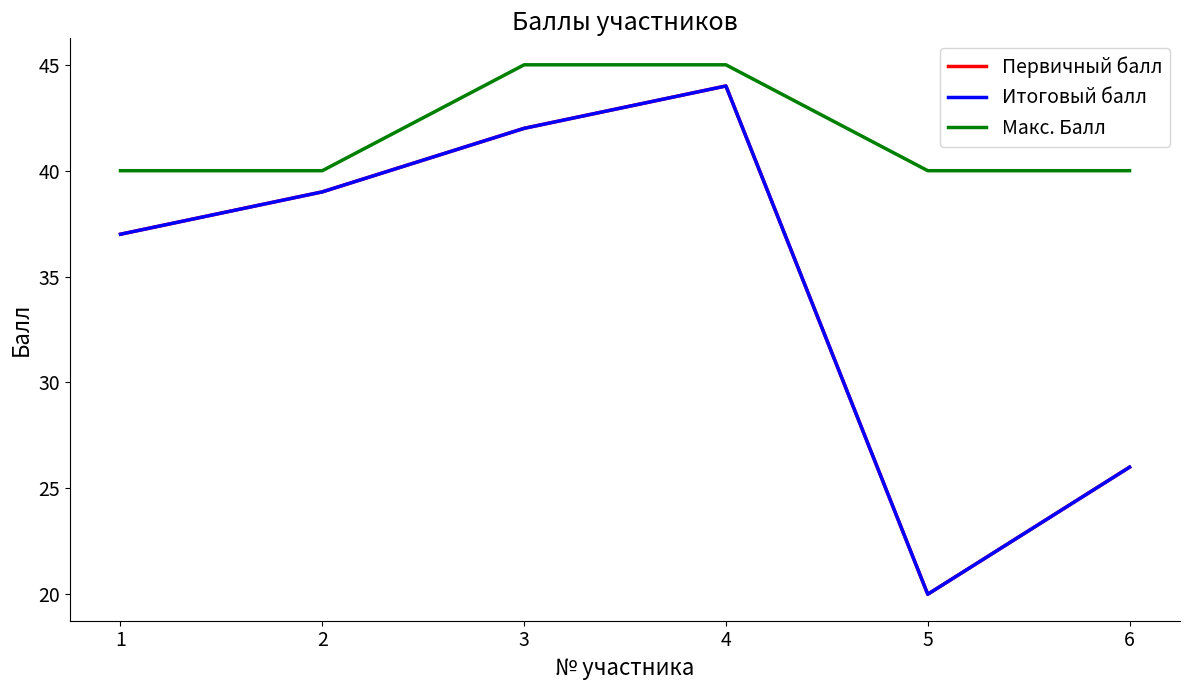

How many lines are shown in the chart?

3